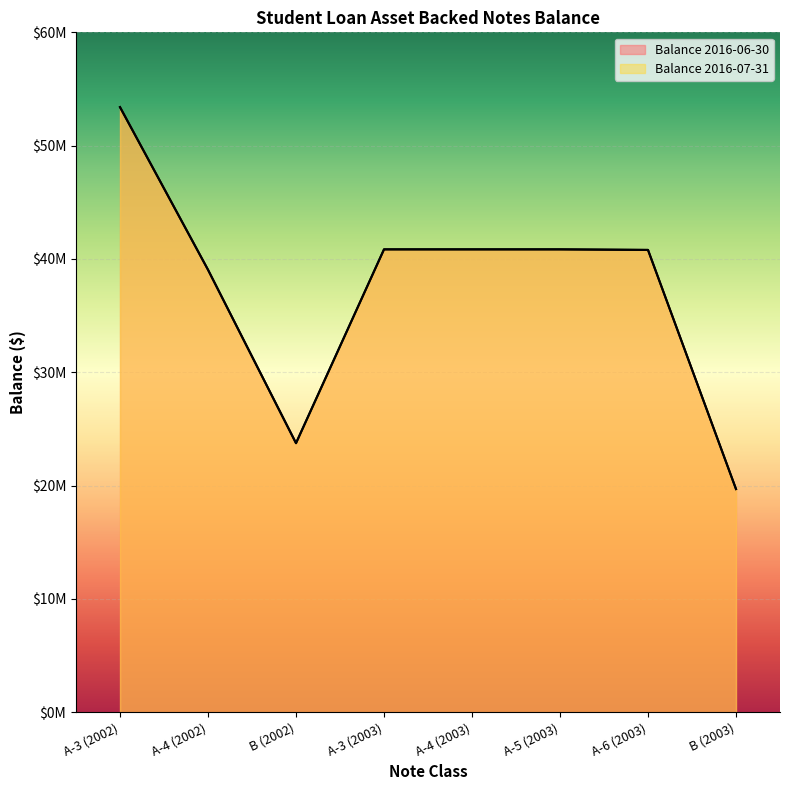

Rank the series at B (2003) from highest to lowest value.

Balance 2016-06-30, Balance 2016-07-31